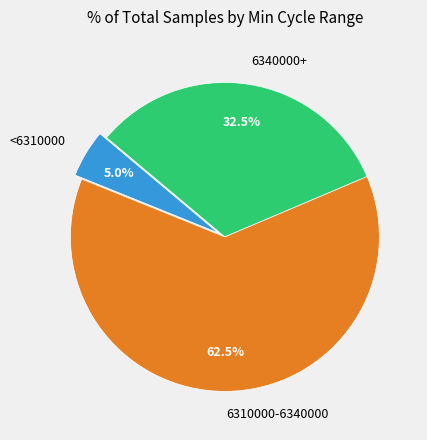

What percentage do <6310000 and 6310000-6340000 together represent?

67.5%